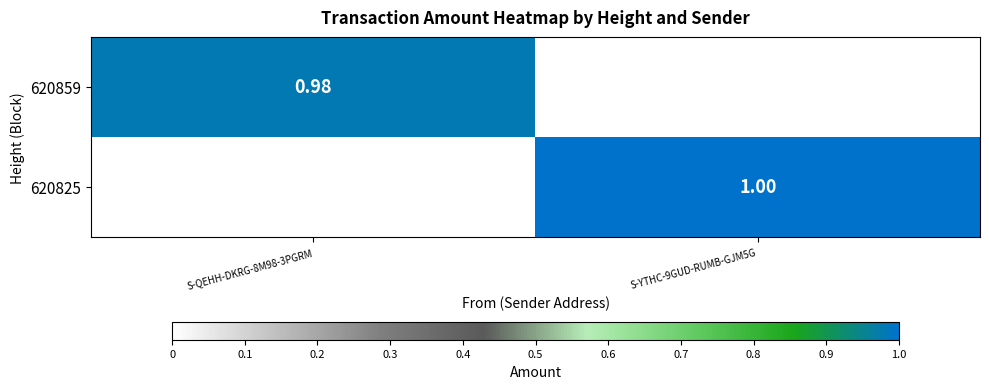

What is the sum of the 620859 values at S-QEHH-DKRG-8M98-3PGRM and S-YTHC-9GUD-RUMB-GJM5G?

1.0